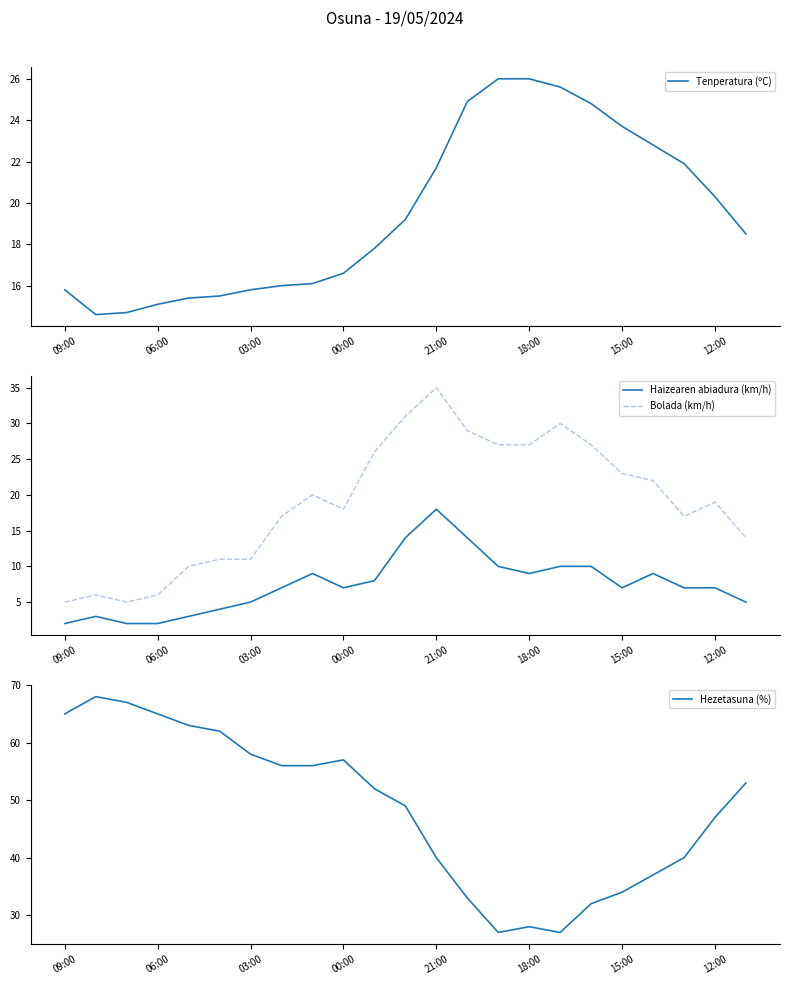

Reading right to left, list all the values displayed in this chart.

Tenperatura (ºC): 18.5	20.3	21.9	22.8	23.7	24.8	25.6	26.0	26.0	24.9	21.7	19.2	17.8	16.6	16.1	16.0	15.8	15.5	15.4	15.1	14.7	14.6	15.8
Haizearen abiadura (km/h): 5.0	7.0	7.0	9.0	7.0	10.0	10.0	9.0	10.0	14.0	18.0	14.0	8.0	7.0	9.0	7.0	5.0	4.0	3.0	2.0	2.0	3.0	2.0
Bolada (km/h): 14.0	19.0	17.0	22.0	23.0	27.0	30.0	27.0	27.0	29.0	35.0	31.0	26.0	18.0	20.0	17.0	11.0	11.0	10.0	6.0	5.0	6.0	5.0
Hezetasuna (%): 53.0	47.0	40.0	37.0	34.0	32.0	27.0	28.0	27.0	33.0	40.0	49.0	52.0	57.0	56.0	56.0	58.0	62.0	63.0	65.0	67.0	68.0	65.0